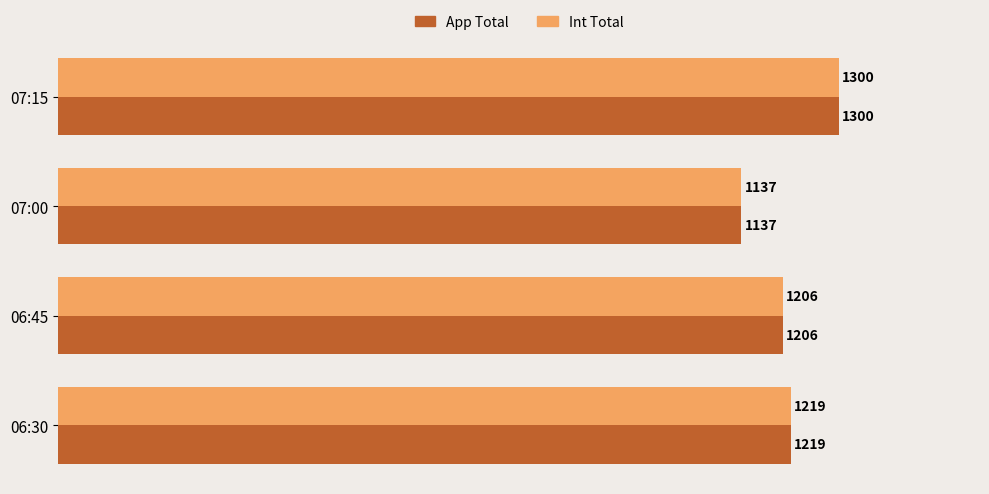

At how many categories does at least one series exceed 1161?

3